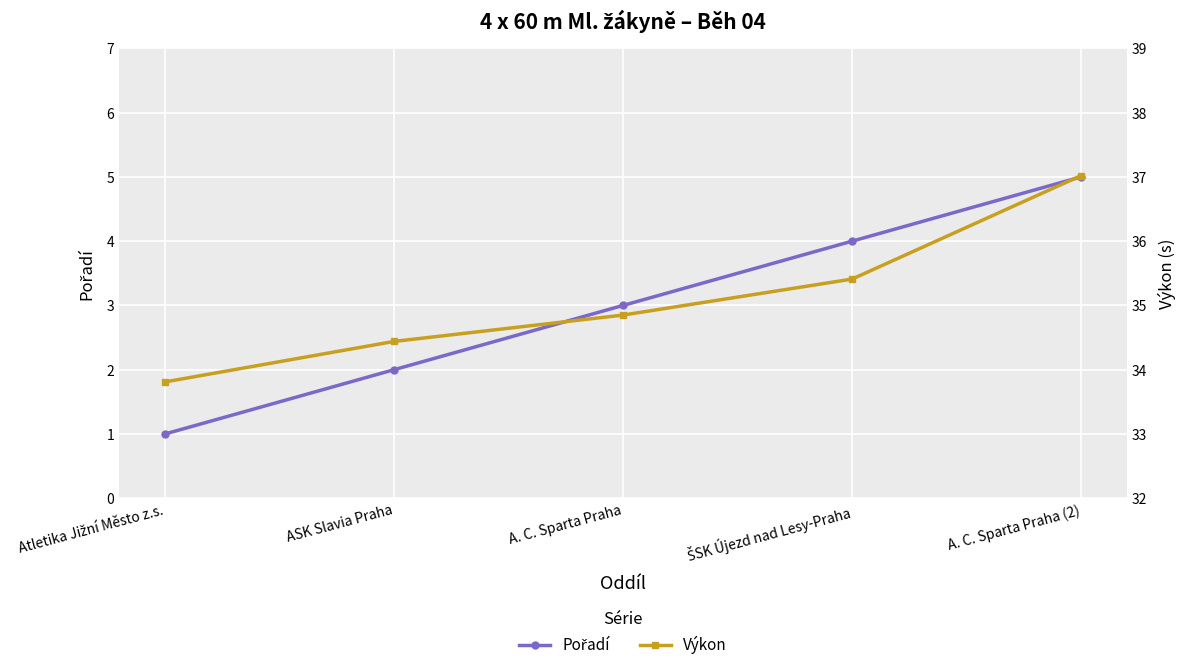

What is the sum of the Výkon values at A. C. Sparta Praha and A. C. Sparta Praha (2)?

71.9